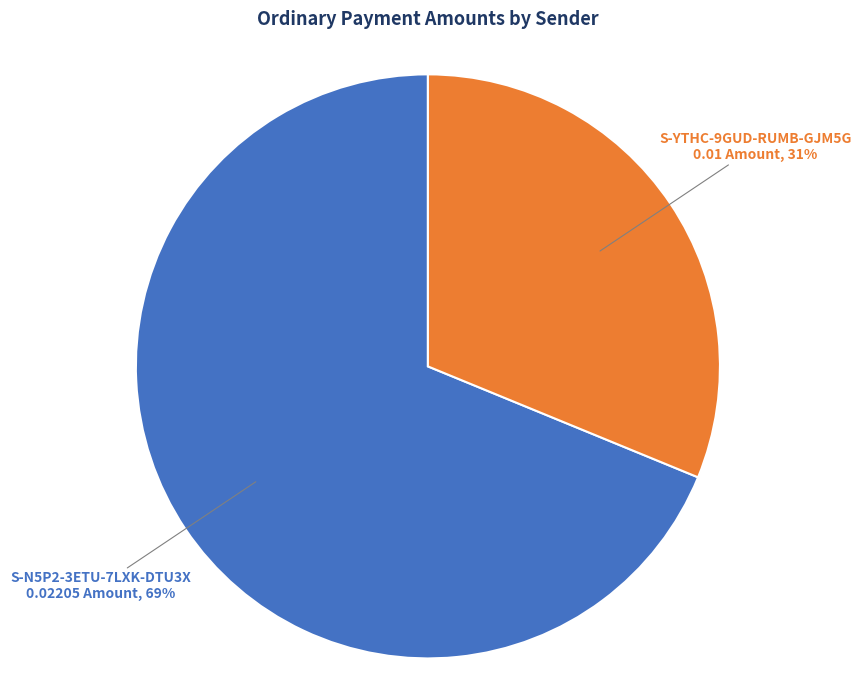

How many slices are in this pie chart?

2